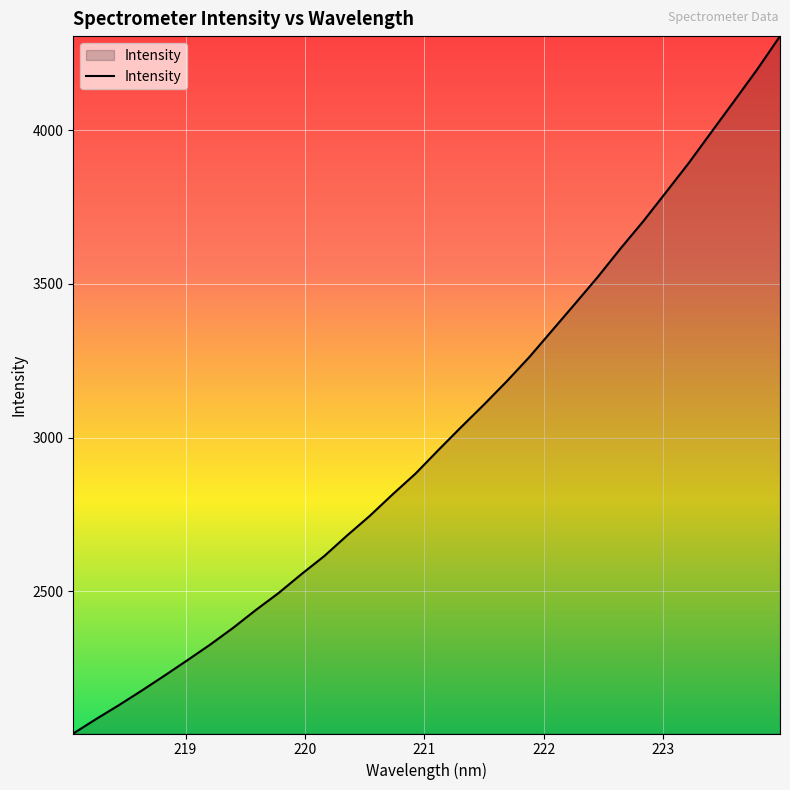

What is the maximum value shown in the chart?

4306.0